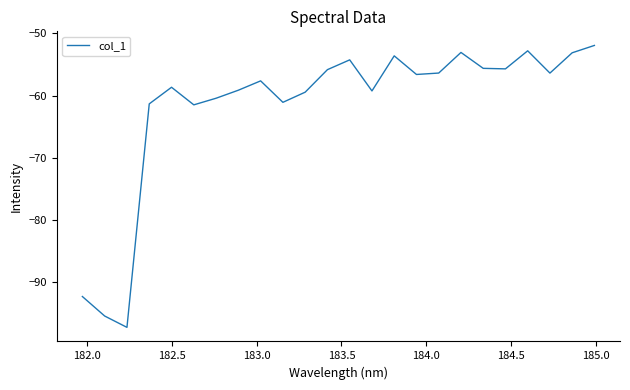

What is the difference between the maximum and minimum values?

45.3